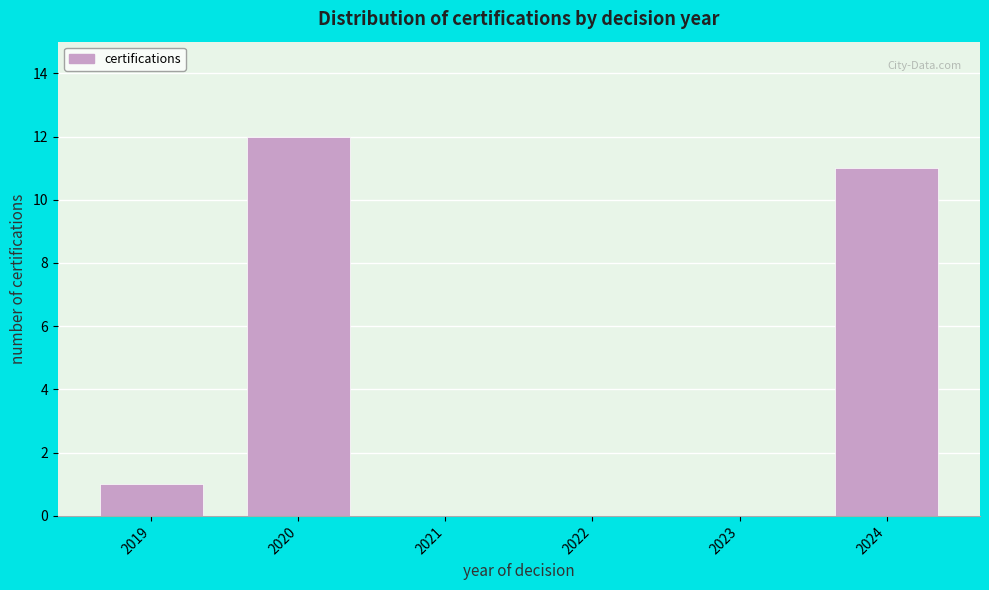

Reading left to right, list all the values displayed in this chart.

2019=1	2020=12	2021=0	2022=0	2023=0	2024=11